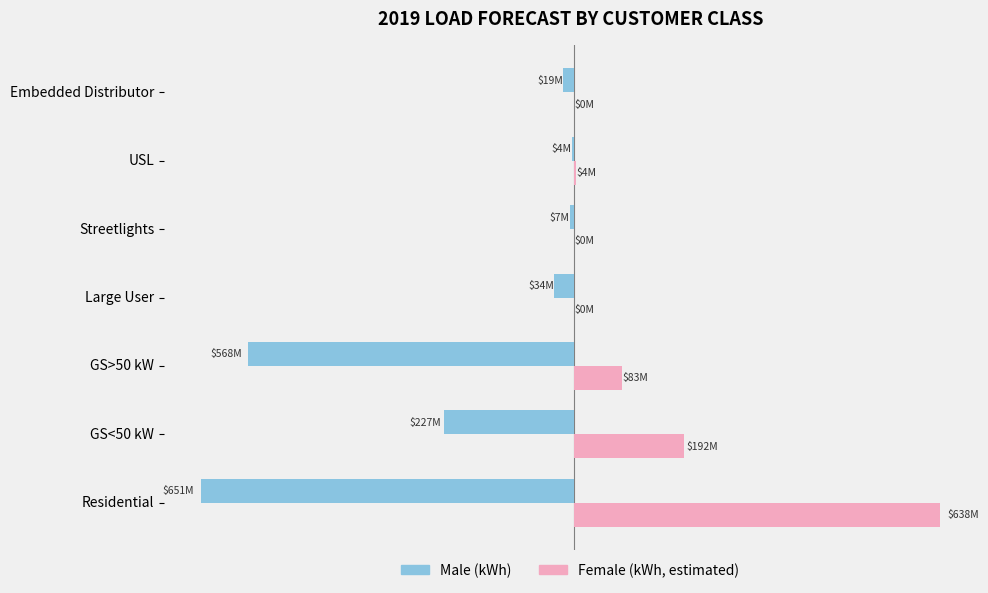

True or false: Male has a value of -4091277.5 at USL.

True